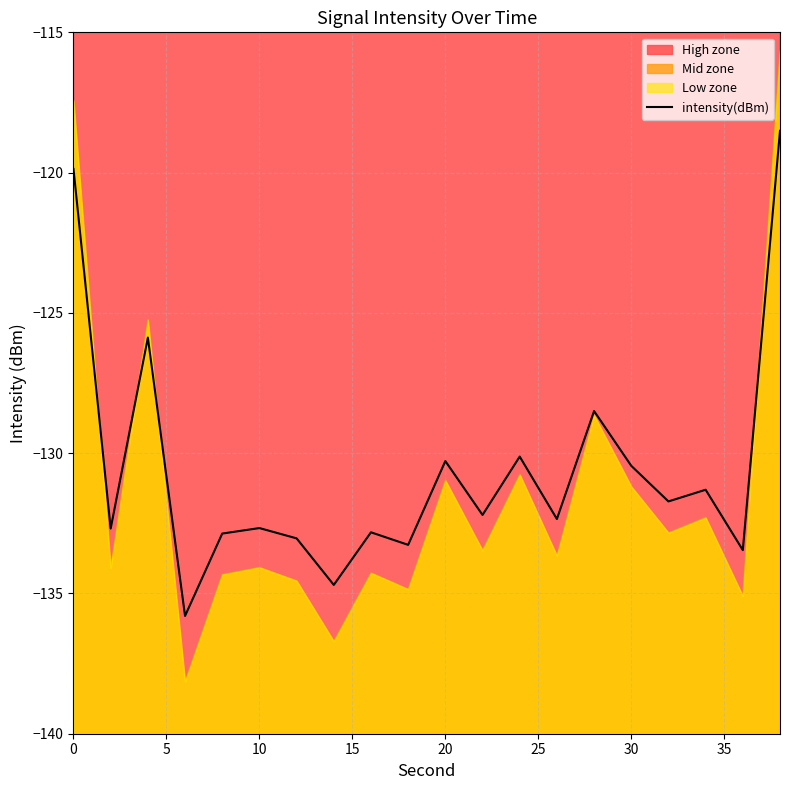

What is the difference between the maximum and second lowest values?

16.2